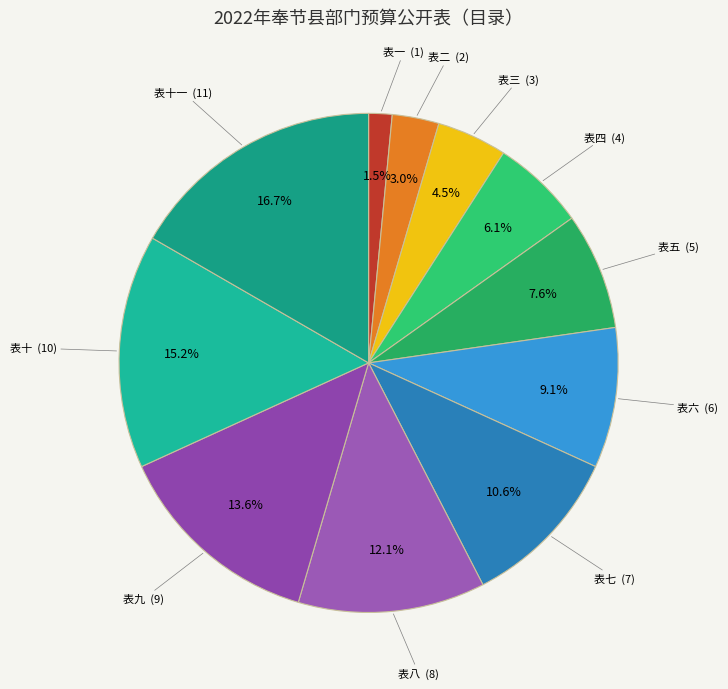

How many slices are in this pie chart?

11